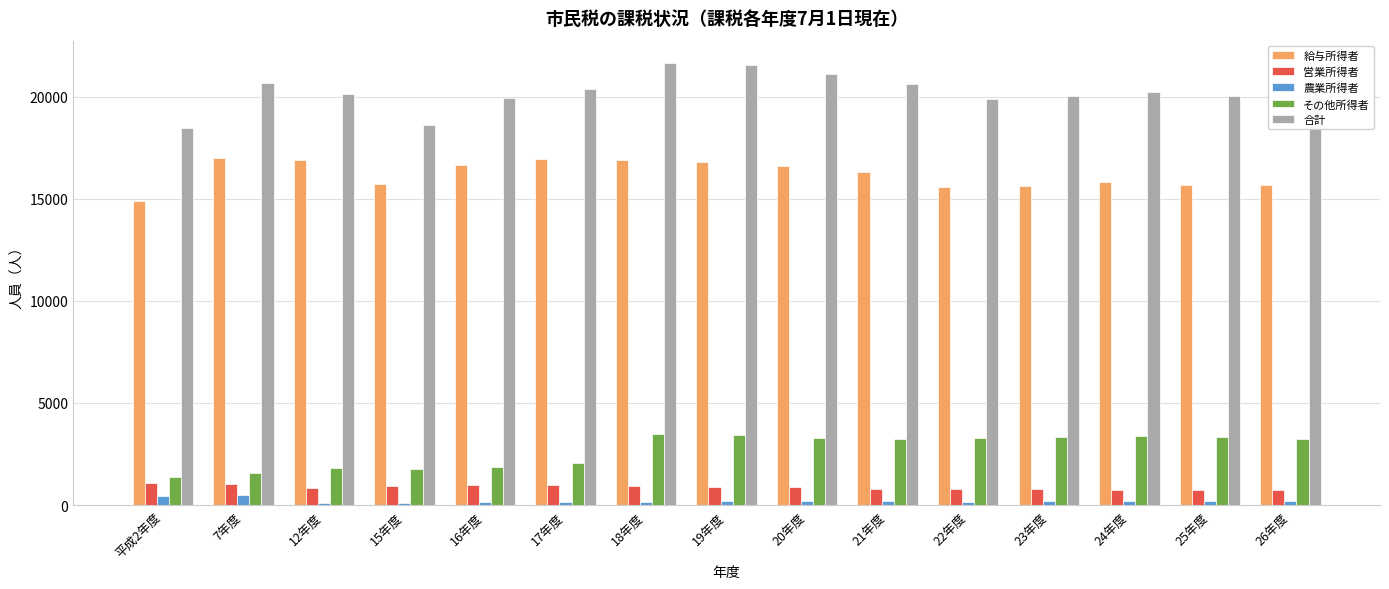

At how many categories does at least one series exceed 2977?

15